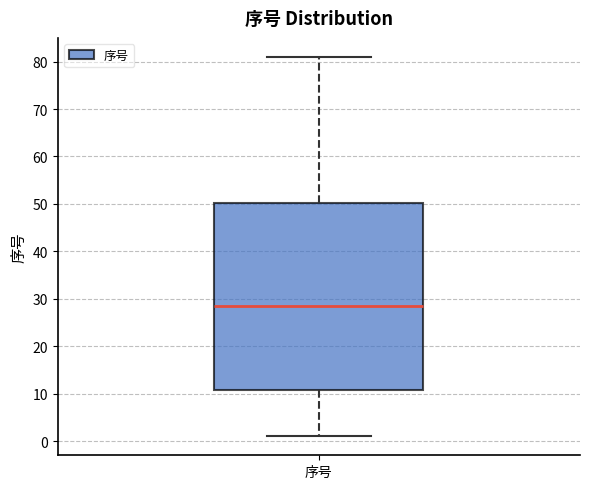

Read this box plot against the y-axis: the position of the median line, the range covered by the box, and the ends of both whiskers. The values are not printed on the chart, so give them approximately, as read against the axis.

median 29, box 11 to 50, whiskers 1 to 81